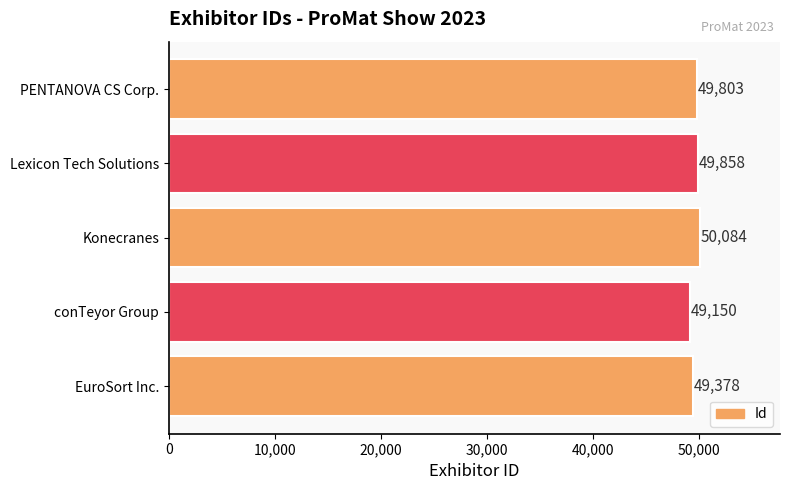

What is the sum of all values?

248273